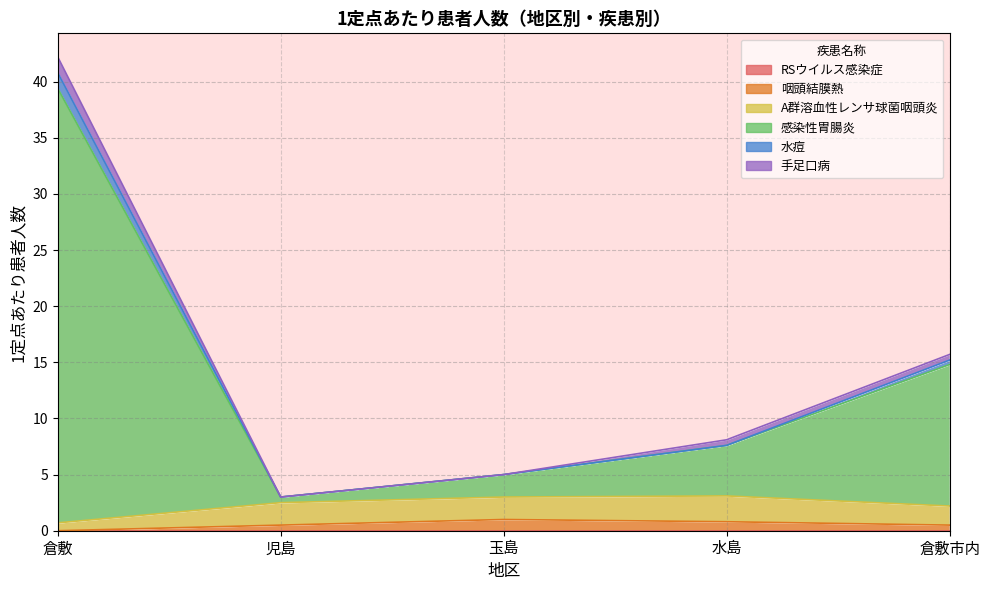

What position from the left is 倉敷?

1